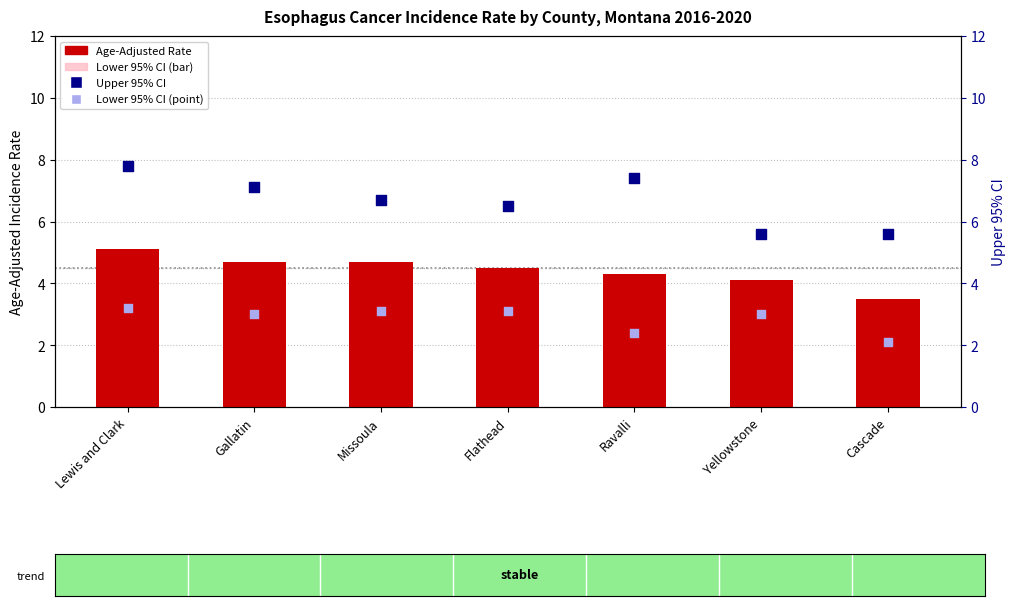

Which series contains the lowest Y value?

Lower 95% CI